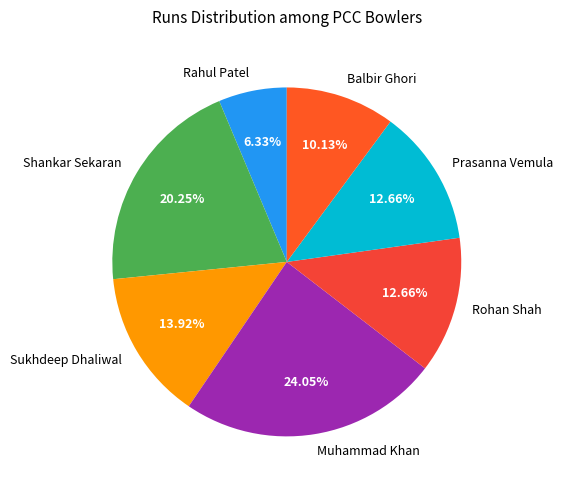

Does Balbir Ghori represent more than half of the total?

No